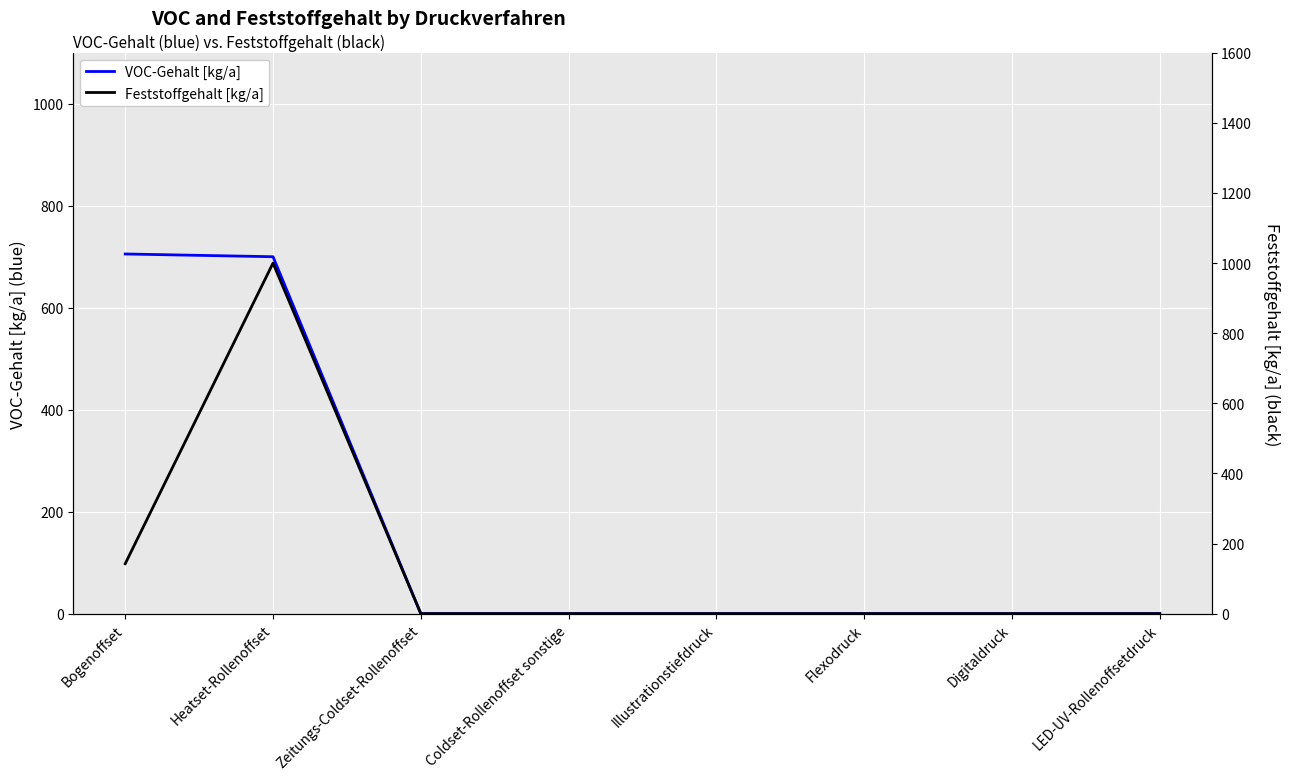

The value of Feststoffgehalt [kg/a] at Heatset-Rollenoffset is 1507.9. True or false?

False